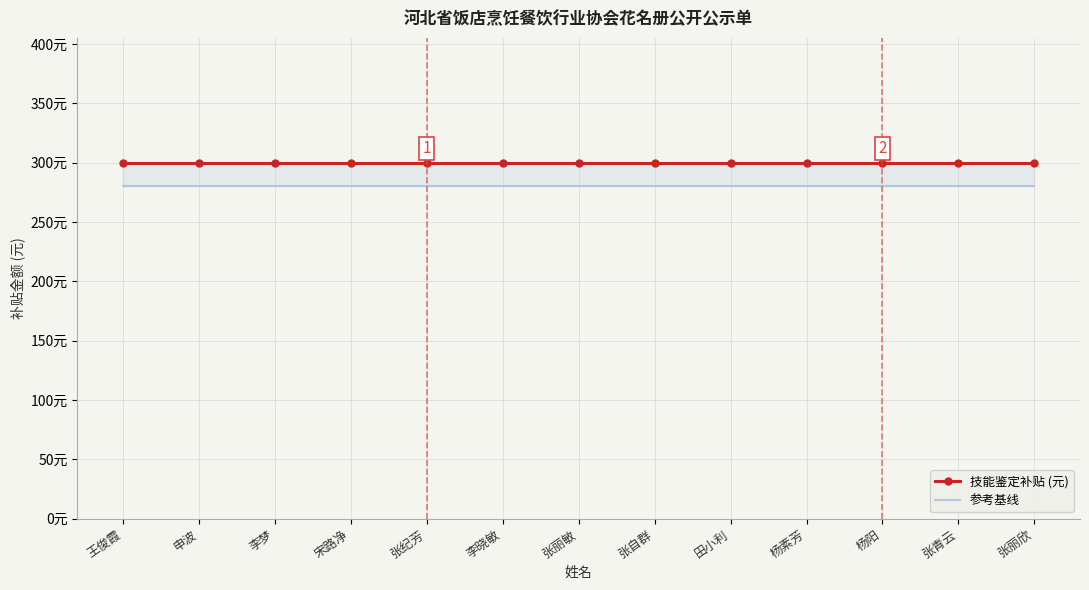

Which series has the widest spread of values?

技能鉴定补贴 (元)